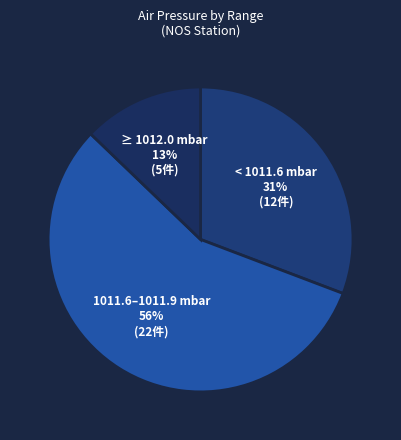

How many segments does this pie chart have?

3